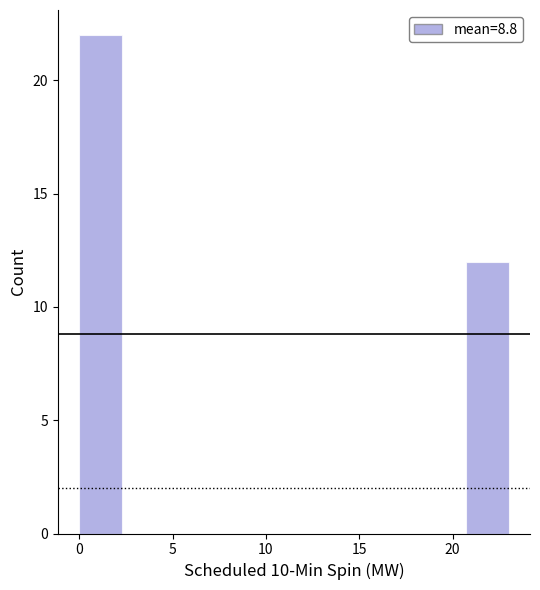

What is the height of the bar covering 20.7 to 23.0 on the x-axis? Neither the bar edges nor the heights are printed on the chart, so give them approximately, as read against the axes.

12